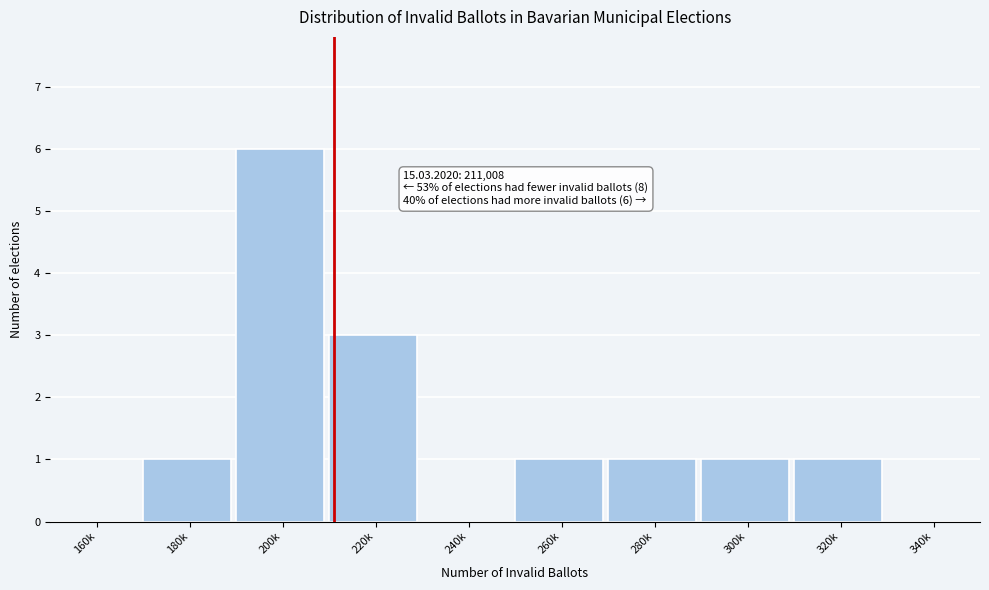

Reading right to left, transcribe all the data shown in this chart.

340k=0	320k=1	300k=1	280k=1	260k=1	240k=0	220k=3	200k=6	180k=1	160k=0